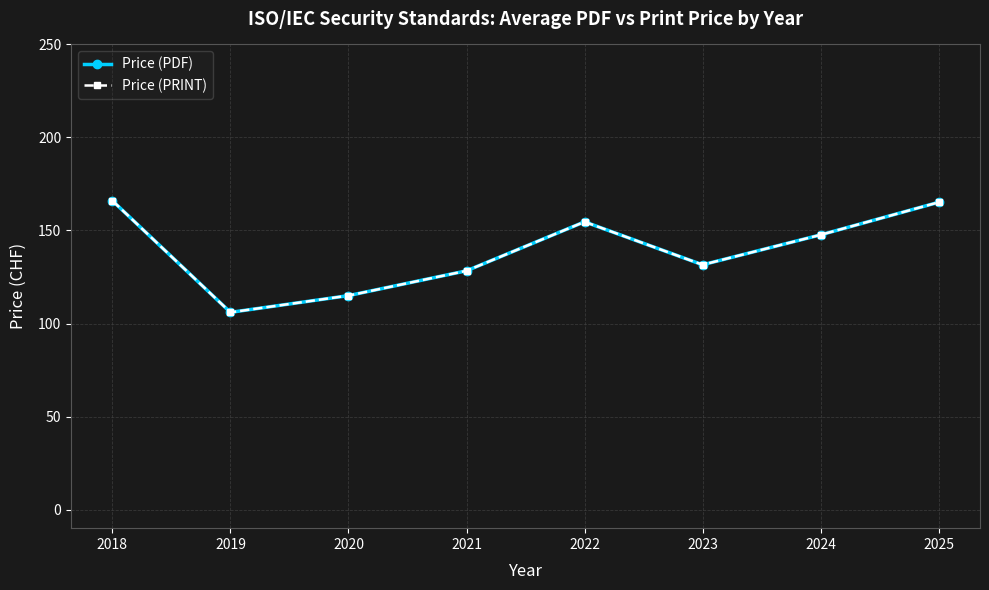

What is the maximum value for Price (PDF)?

166.0